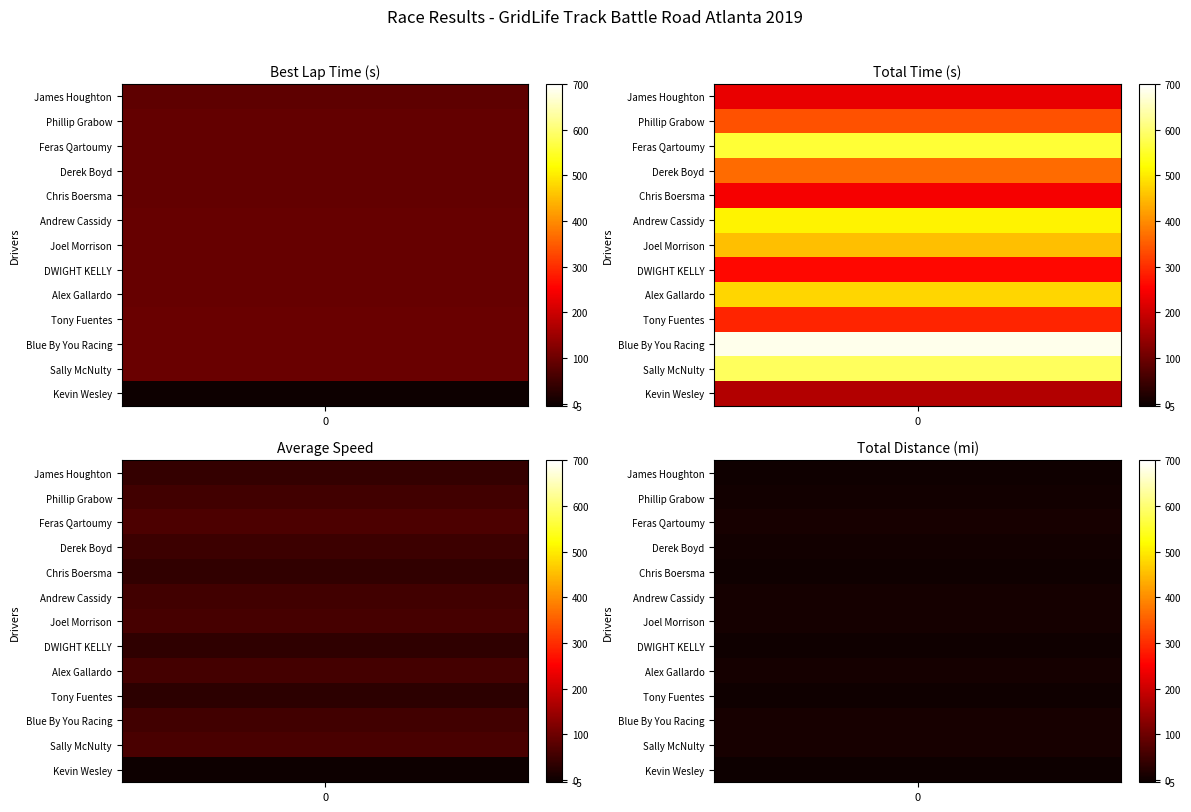

At which label does Average Speed first exceed 53?

Phillip Grabow